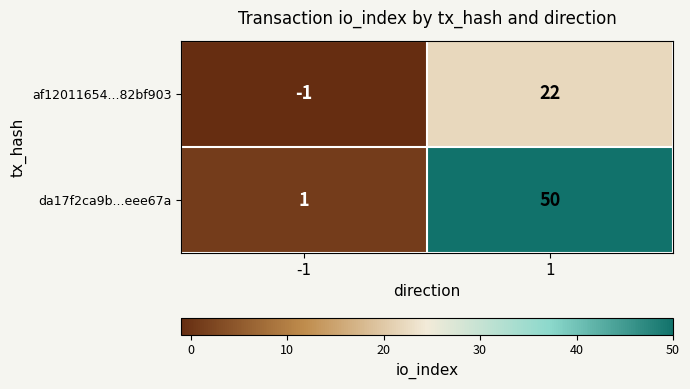

What is the sum of the da17f2ca9b...eee67a values at -1 and 1?

51